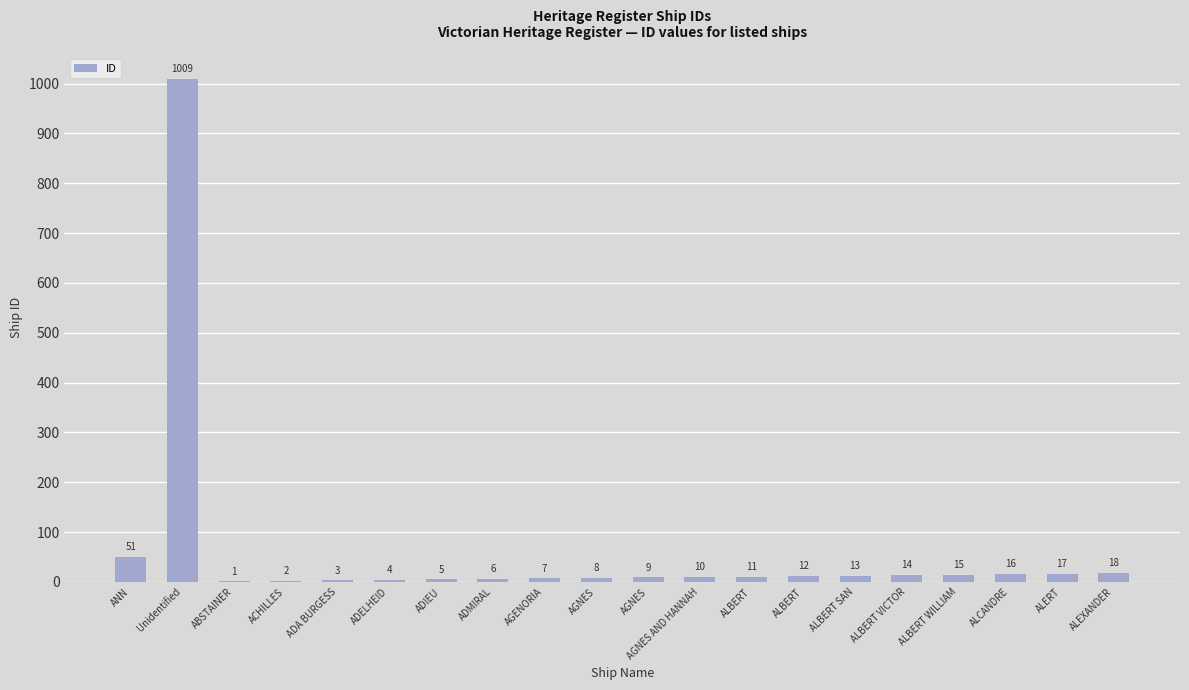

Count the number of data series in this chart.

1